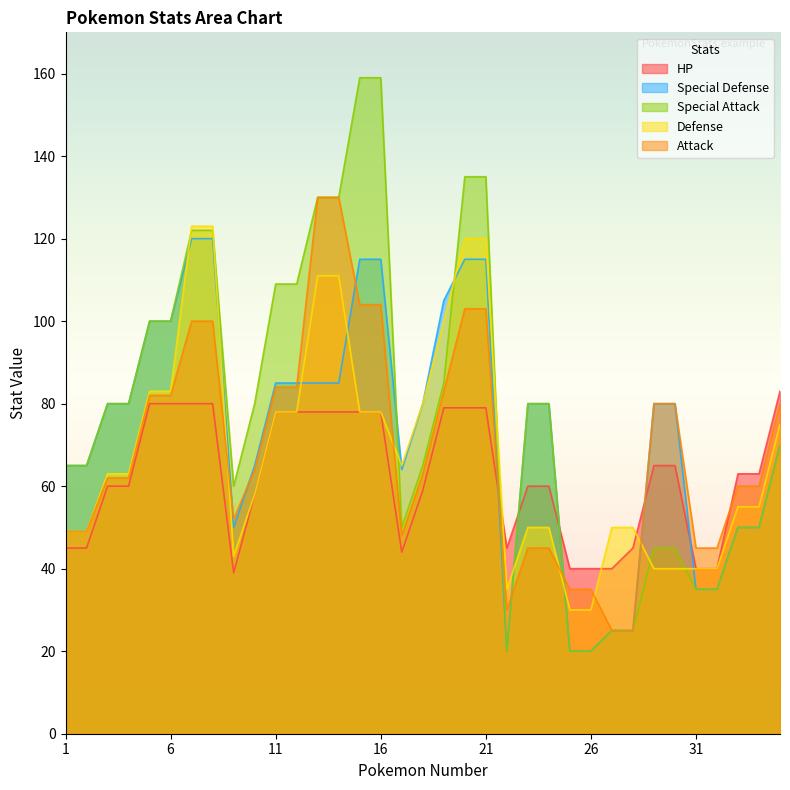

At which category does the chart reach its peak across all series?

15